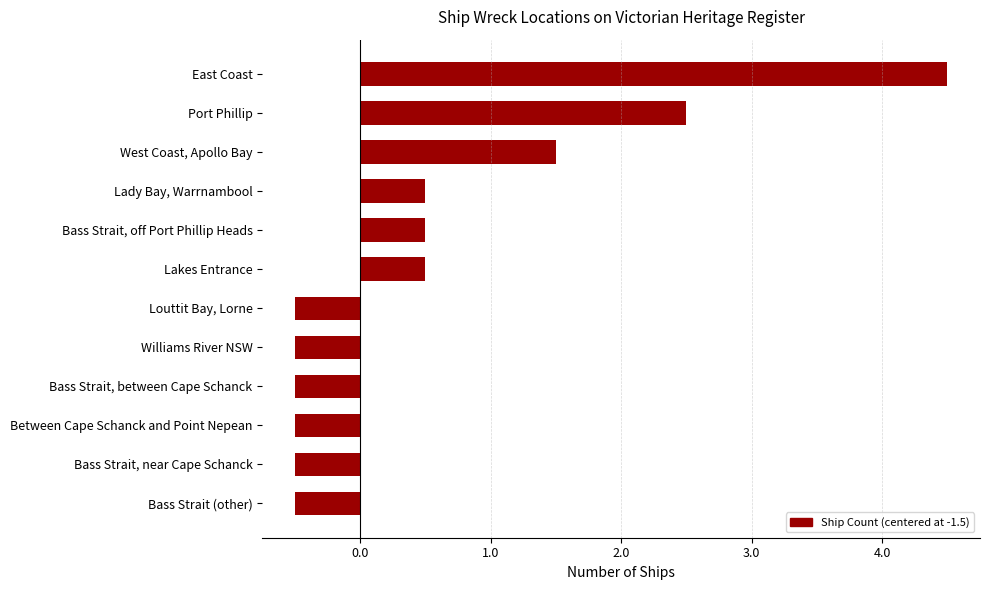

The value at Bass Strait, near Cape Schanck is -0.5. True or false?

True